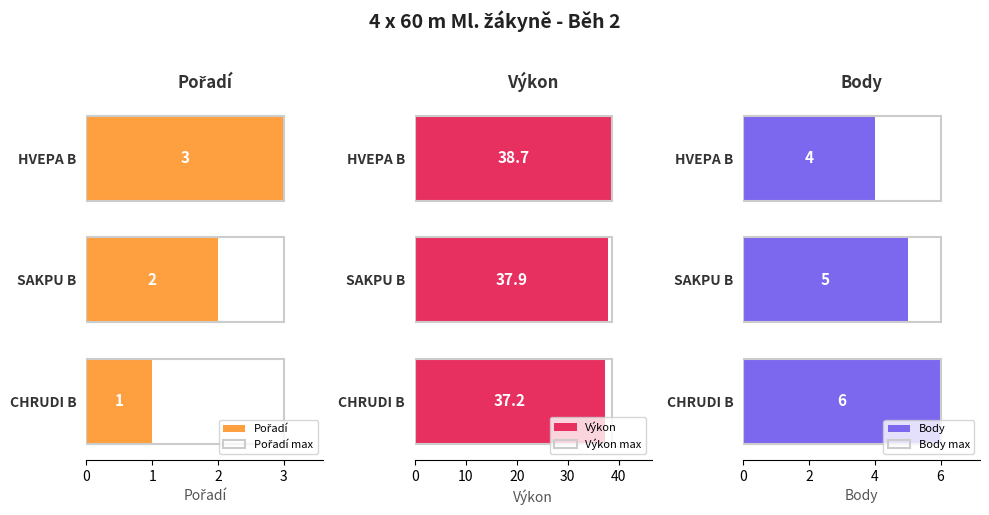

What is the maximum value shown in the chart?

38.7